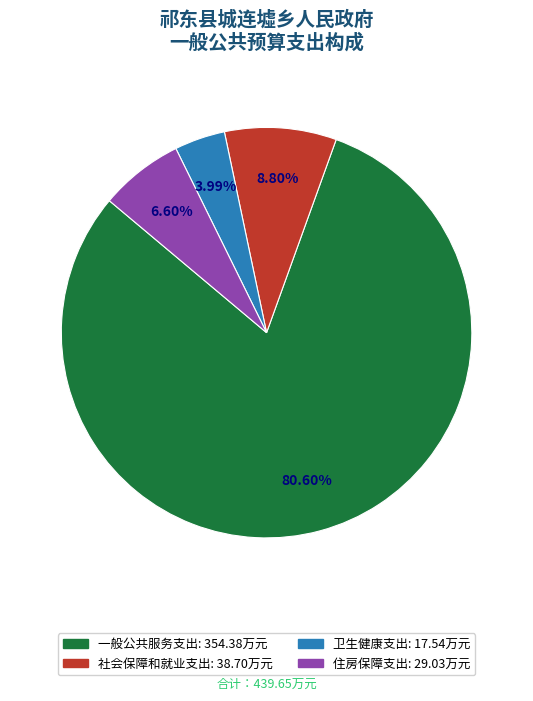

Which slice is the largest?

一般公共服务支出